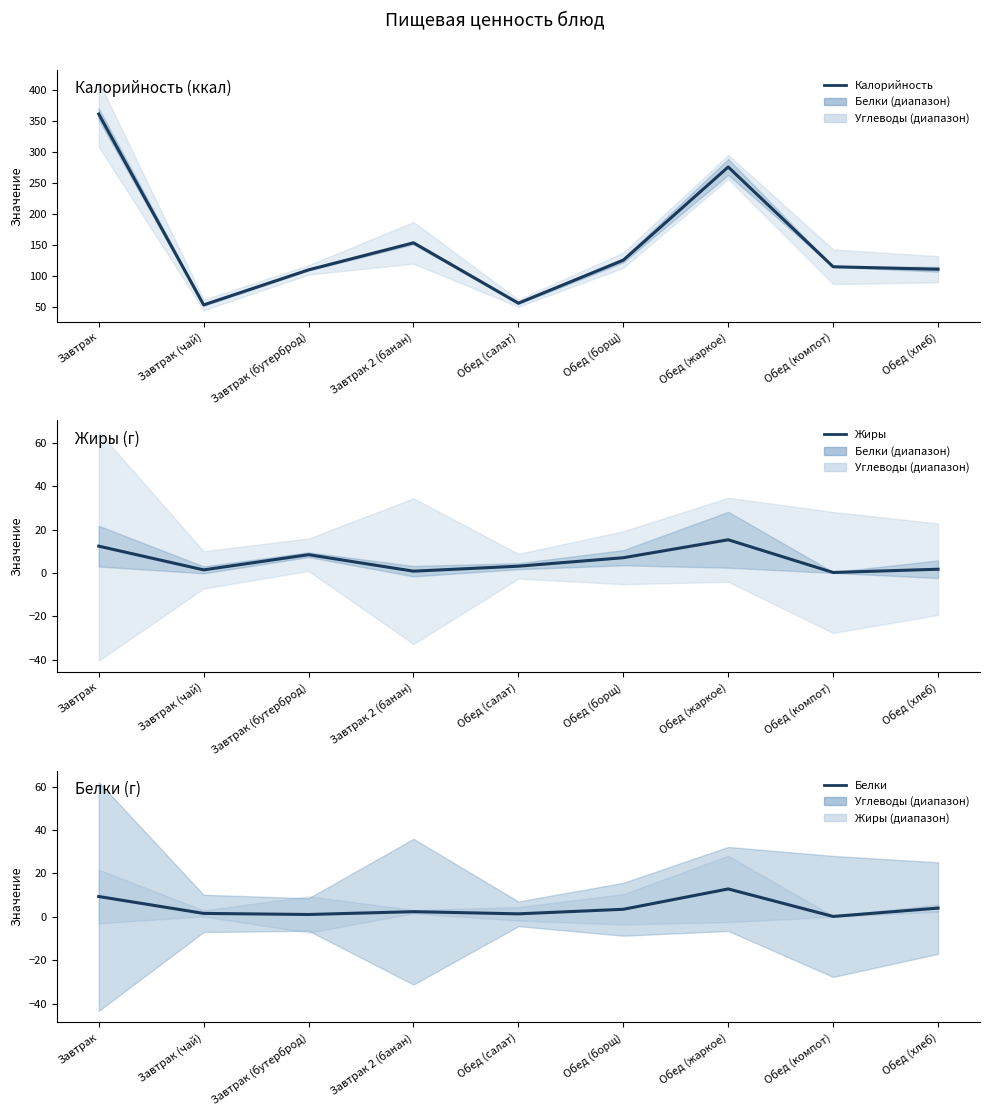

What is the sum of the Жиры values at Обед (борщ) and Завтрак (бутерброд)?

15.4